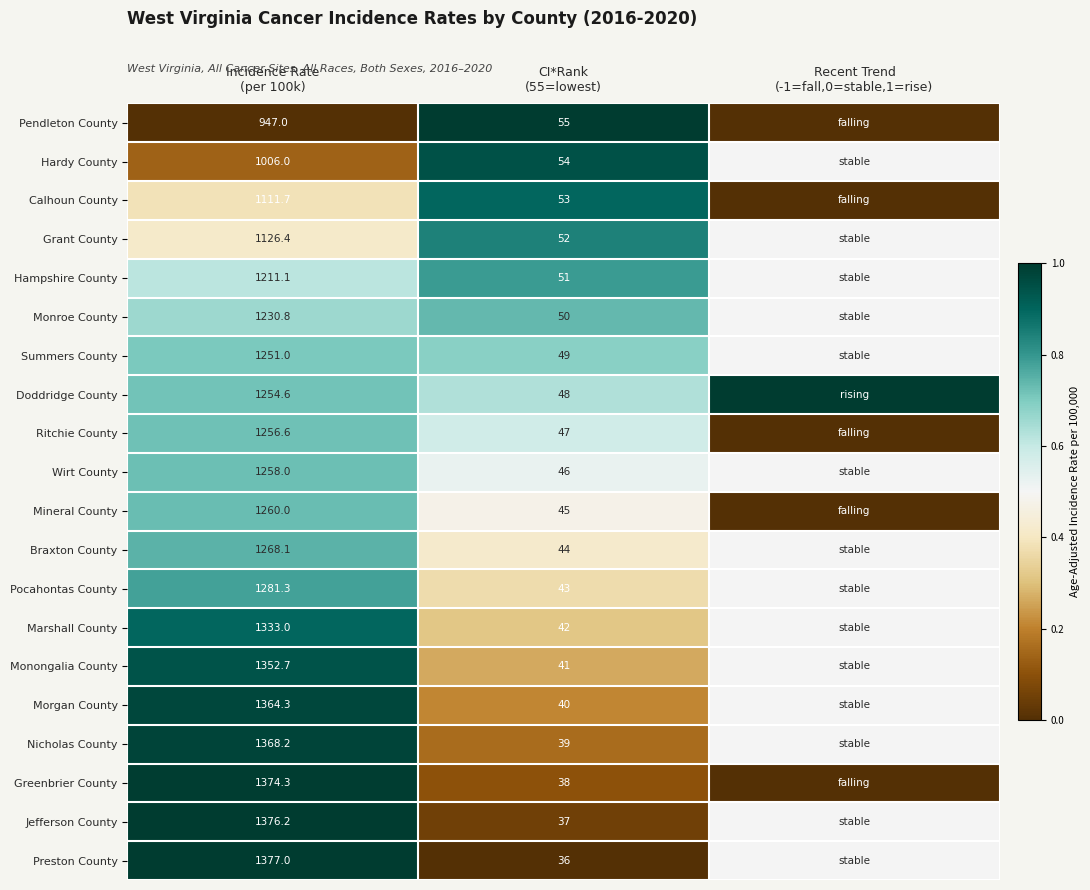

Which series changed the most between Incidence Rate
(per 100k) and CI*Rank
(55=lowest)?

Preston County